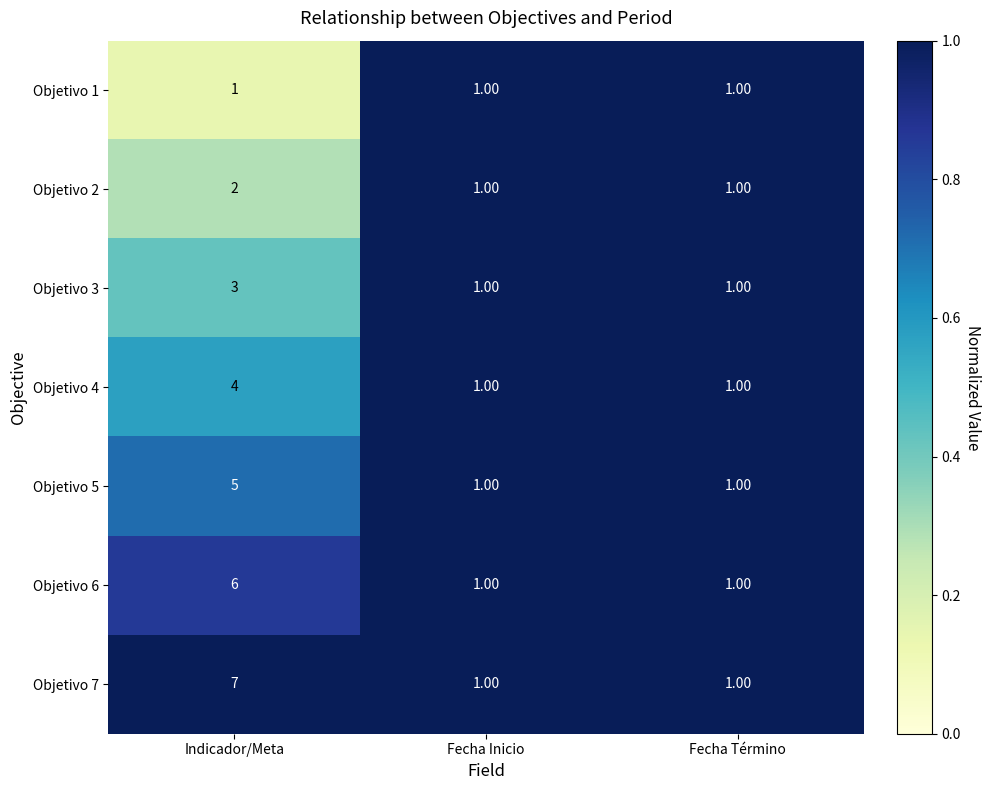

What is the maximum value shown in the chart?

7